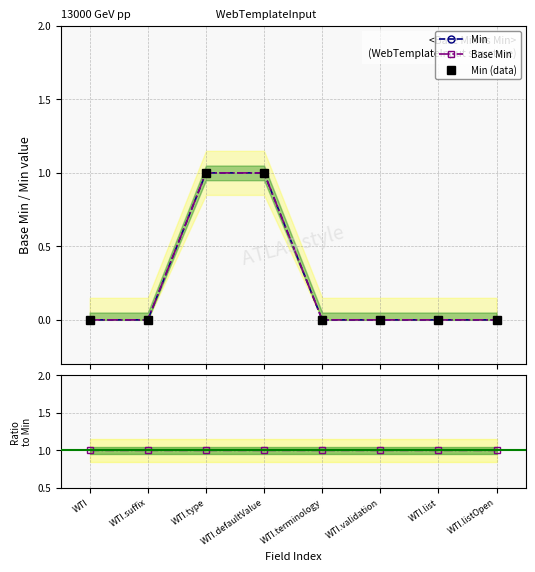

Reading left to right, transcribe all the data shown in this chart.

Min: 0	0	1	1	0	0	0	0
Base Min: 0	0	1	1	0	0	0	0
Min (data): 0	0	1	1	0	0	0	0
Base Min / Min: 1	1	1	1	1	1	1	1